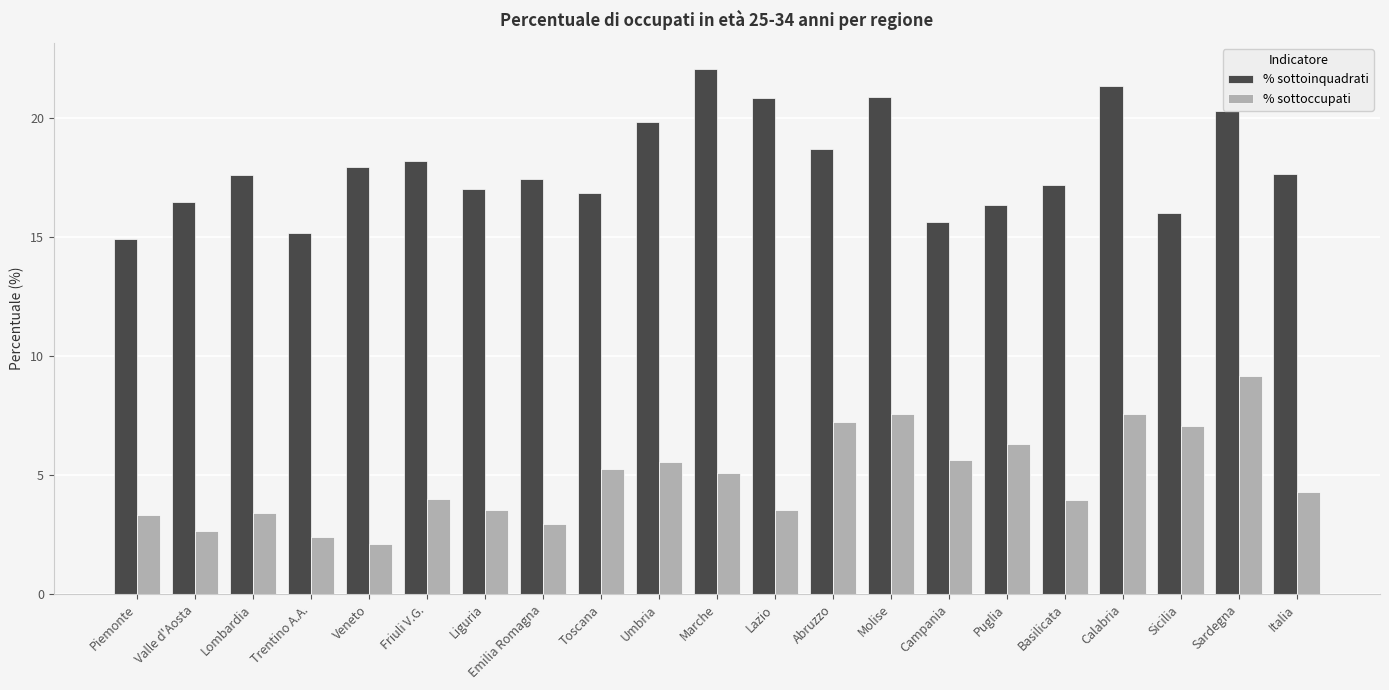

Between Veneto and Lazio, which series saw the biggest shift?

% sottoinquadrati